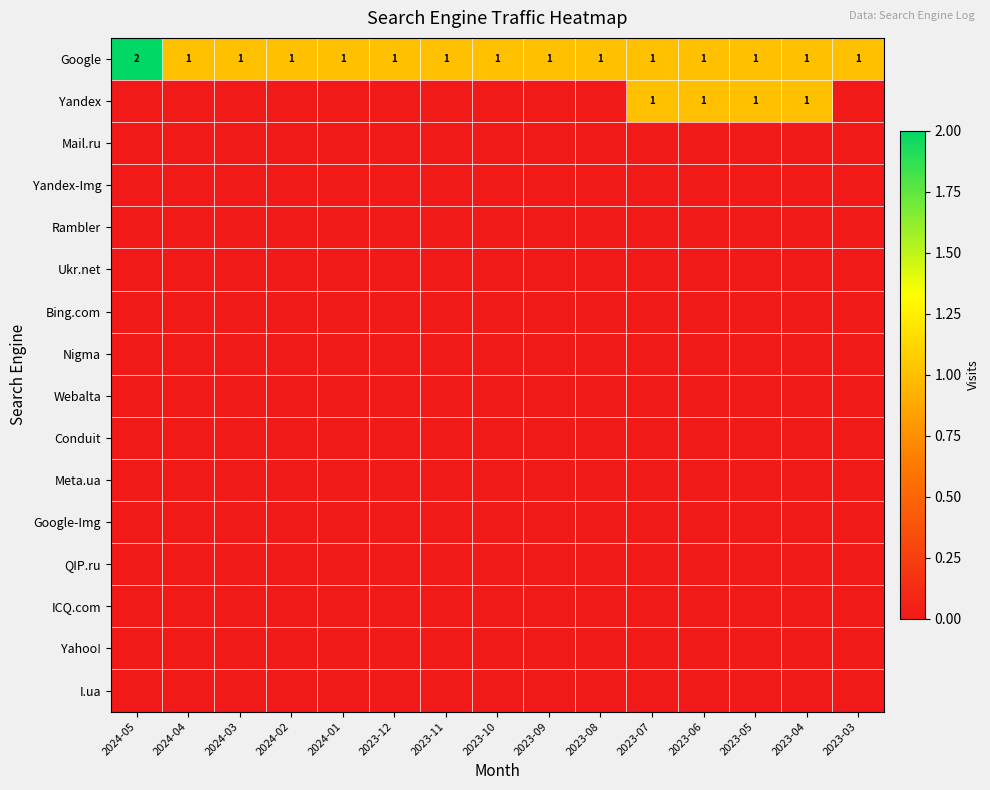

Which series has the largest total across all categories?

Google